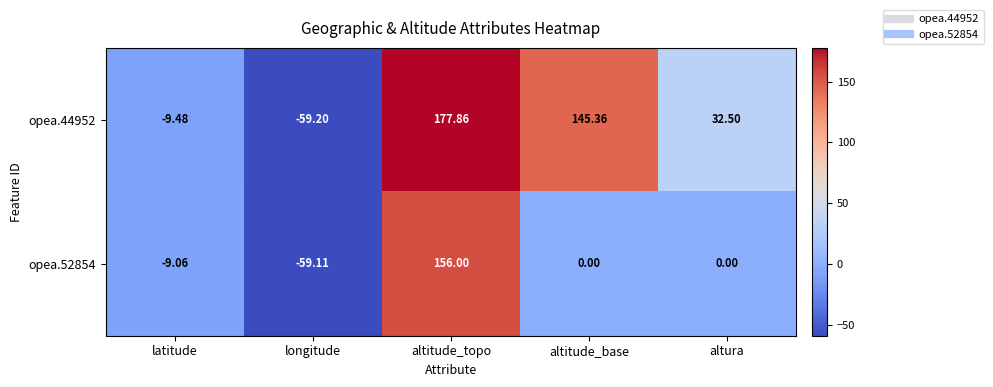

Which series has the largest total across all categories?

opea.44952